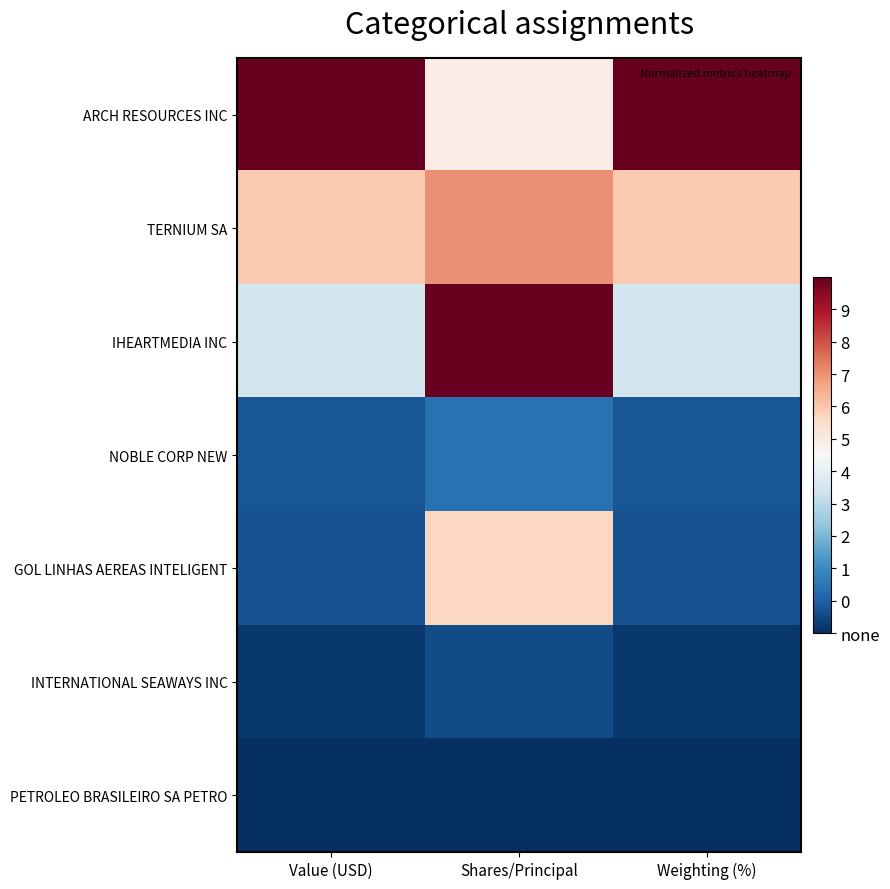

What is the difference between the highest and lowest values at Shares/Principal?

1.0